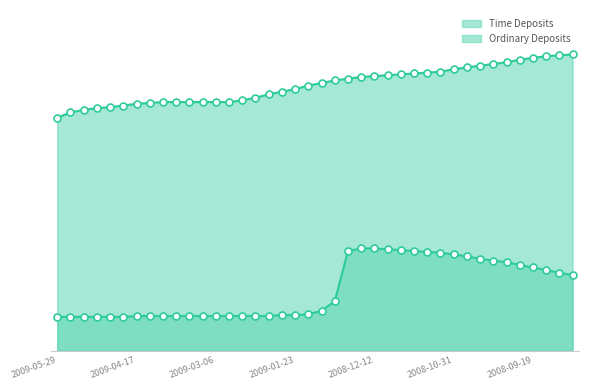

Which series reaches the minimum Y coordinate?

Ordinary Deposits